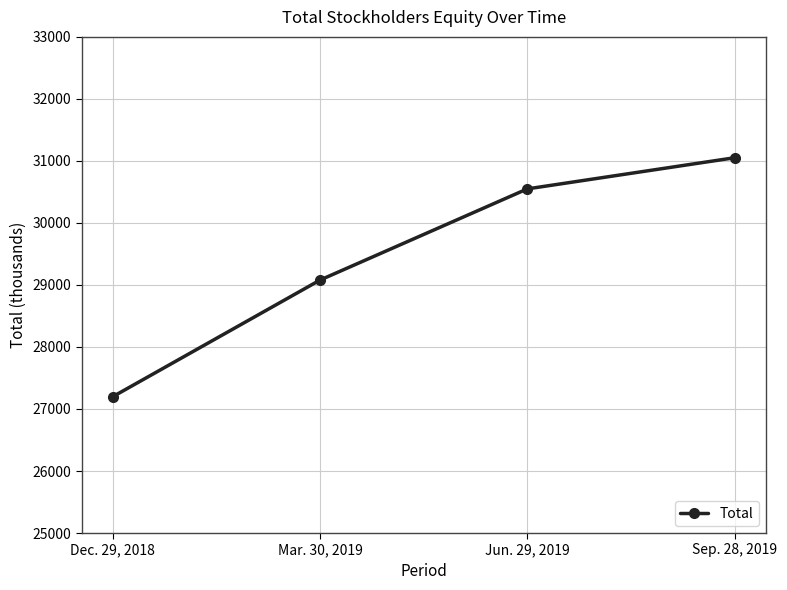

At which category does the chart reach its minimum across all series?

Dec. 29, 2018